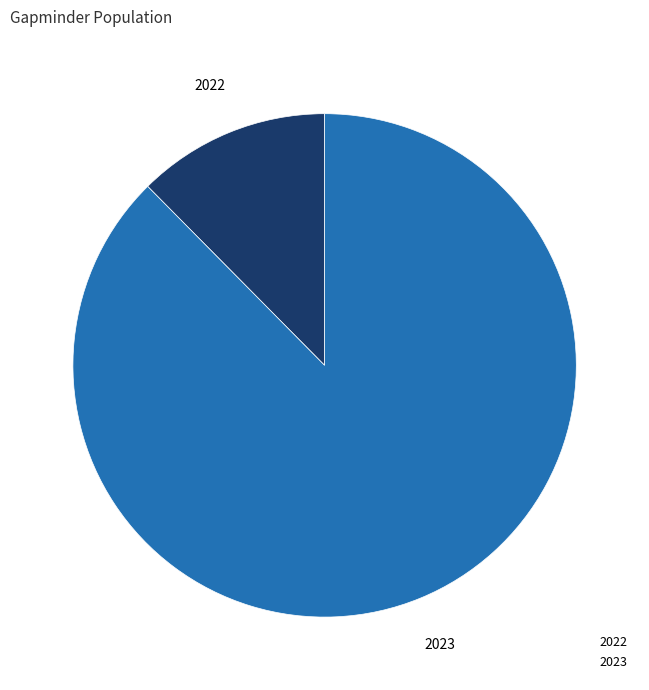

Do 2022 and 2023 together represent more than half of the pie?

Yes